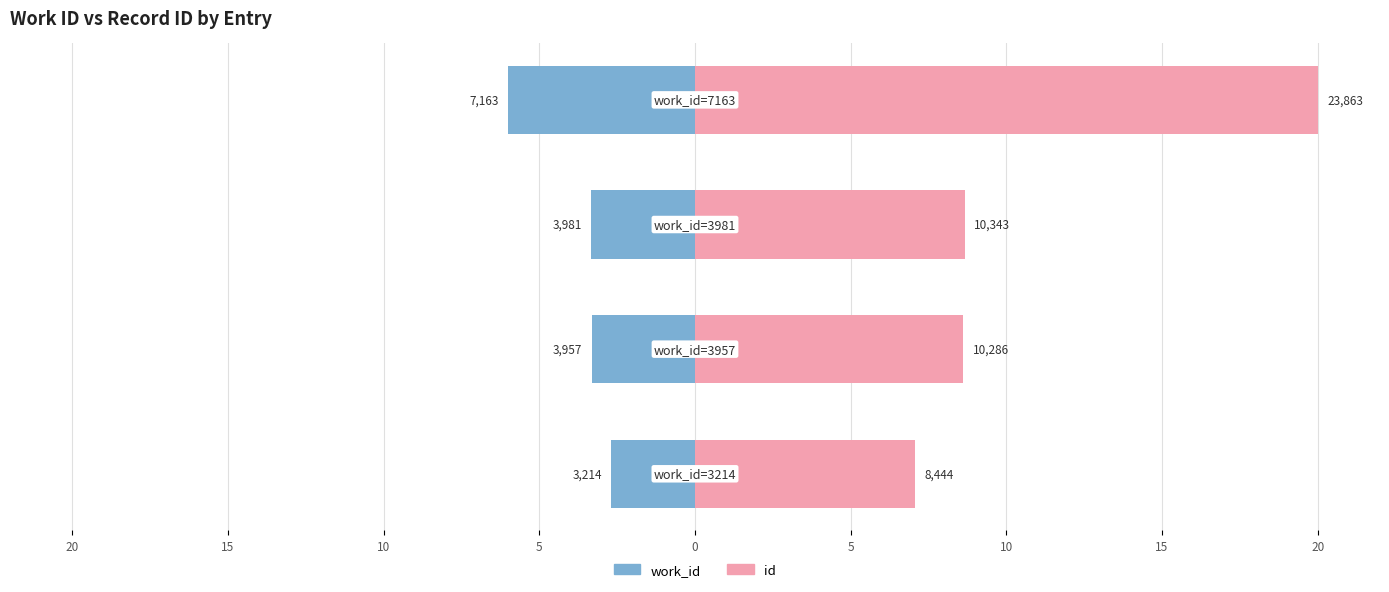

What is the average value of the work_id series?

-3.8